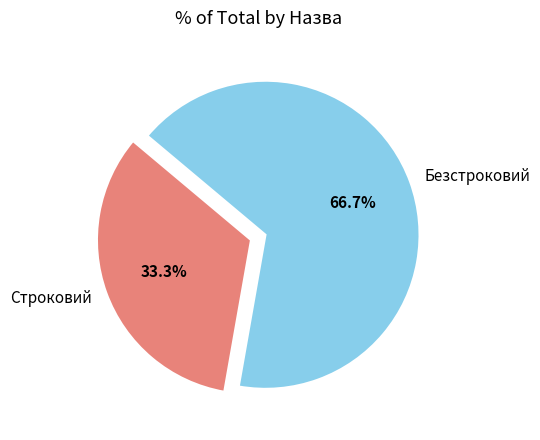

To the nearest percent, what portion does Безстроковий represent?

67%